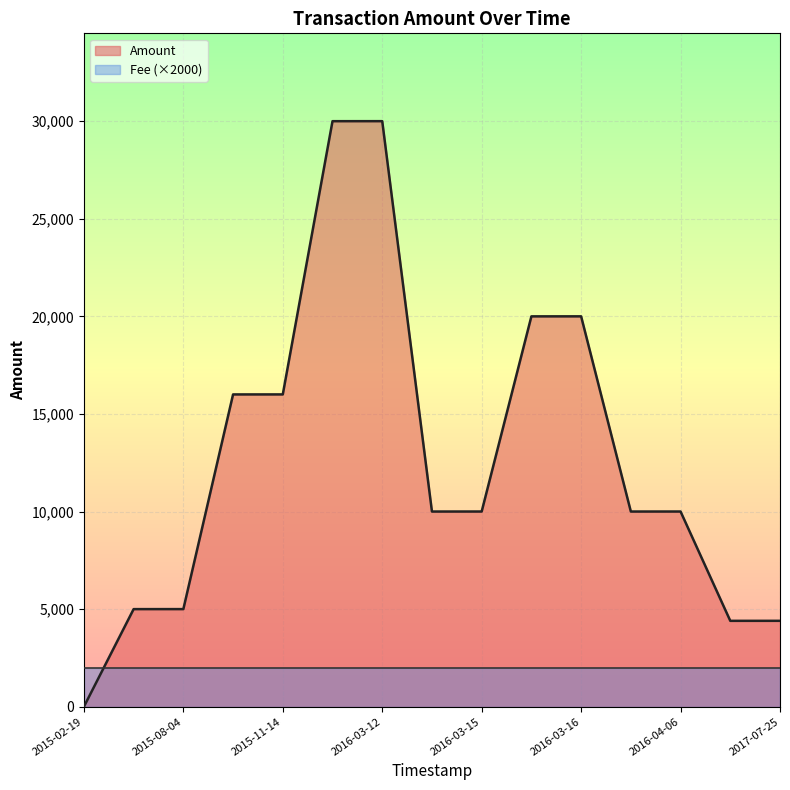

At which category does the data reach its first local peak?

2016-03-12